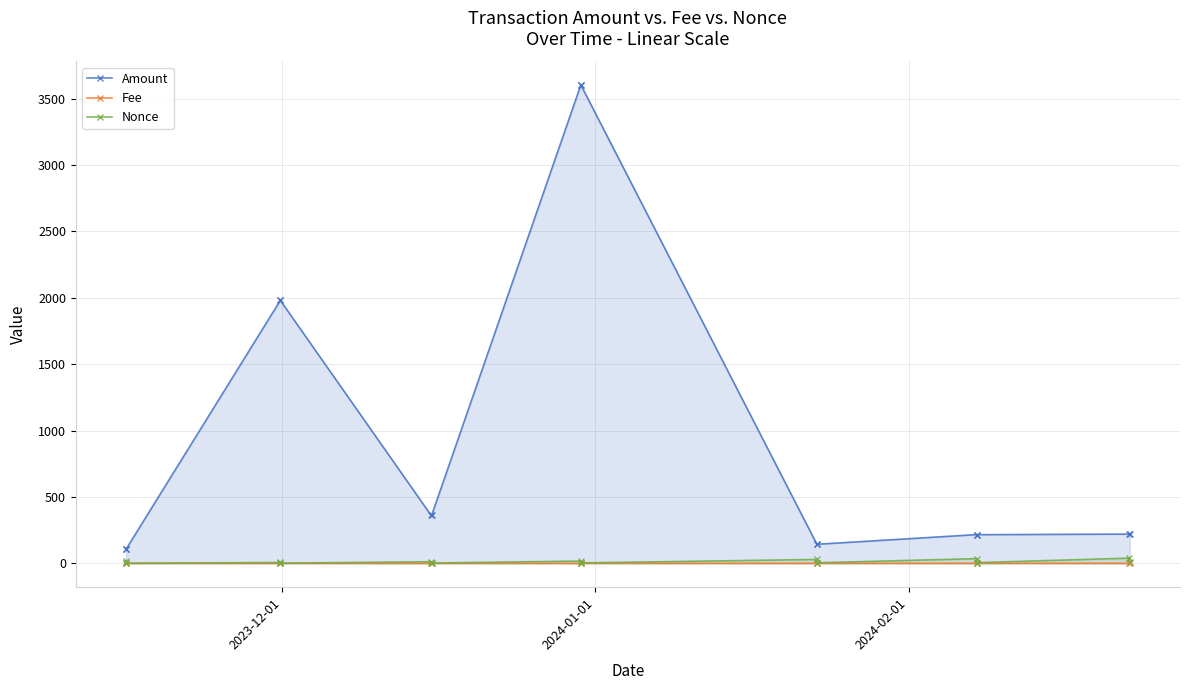

In Nonce, how many points are higher than both neighbors (excluding endpoints)?

6